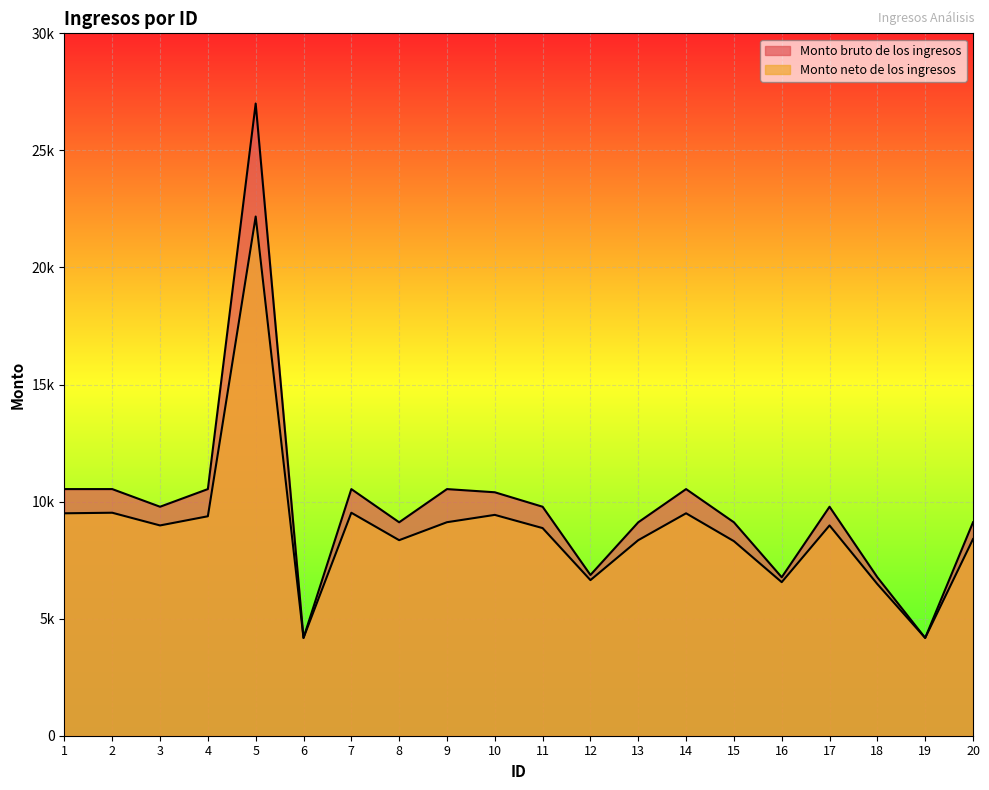

Rank the series by their maximum value, from highest to lowest.

Monto bruto de los ingresos, Monto neto de los ingresos